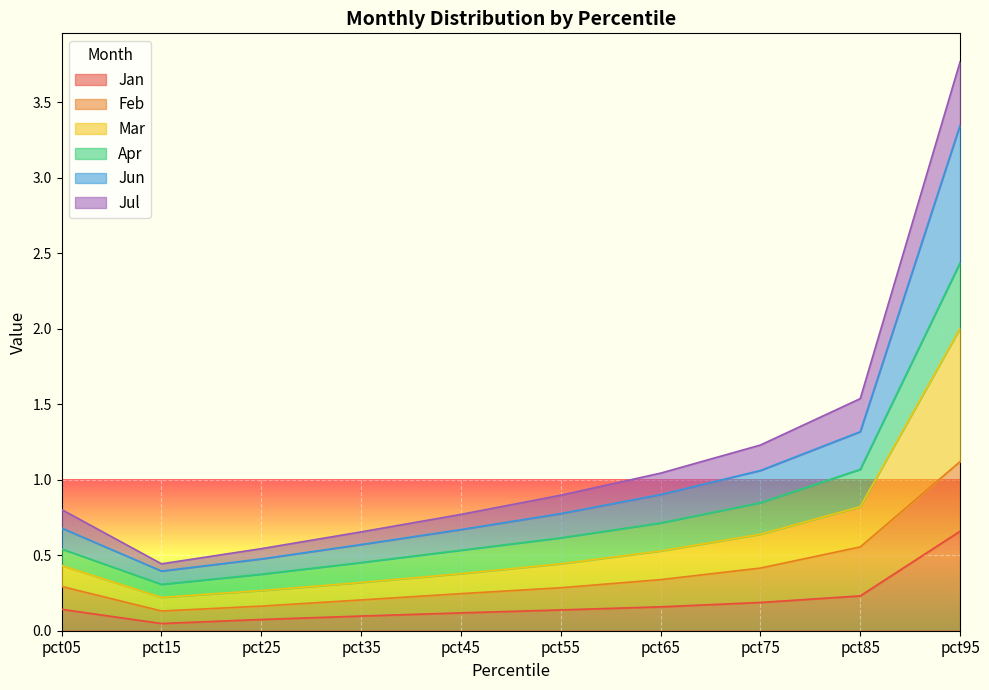

True or false: Jul and Jun cross at least once.

False